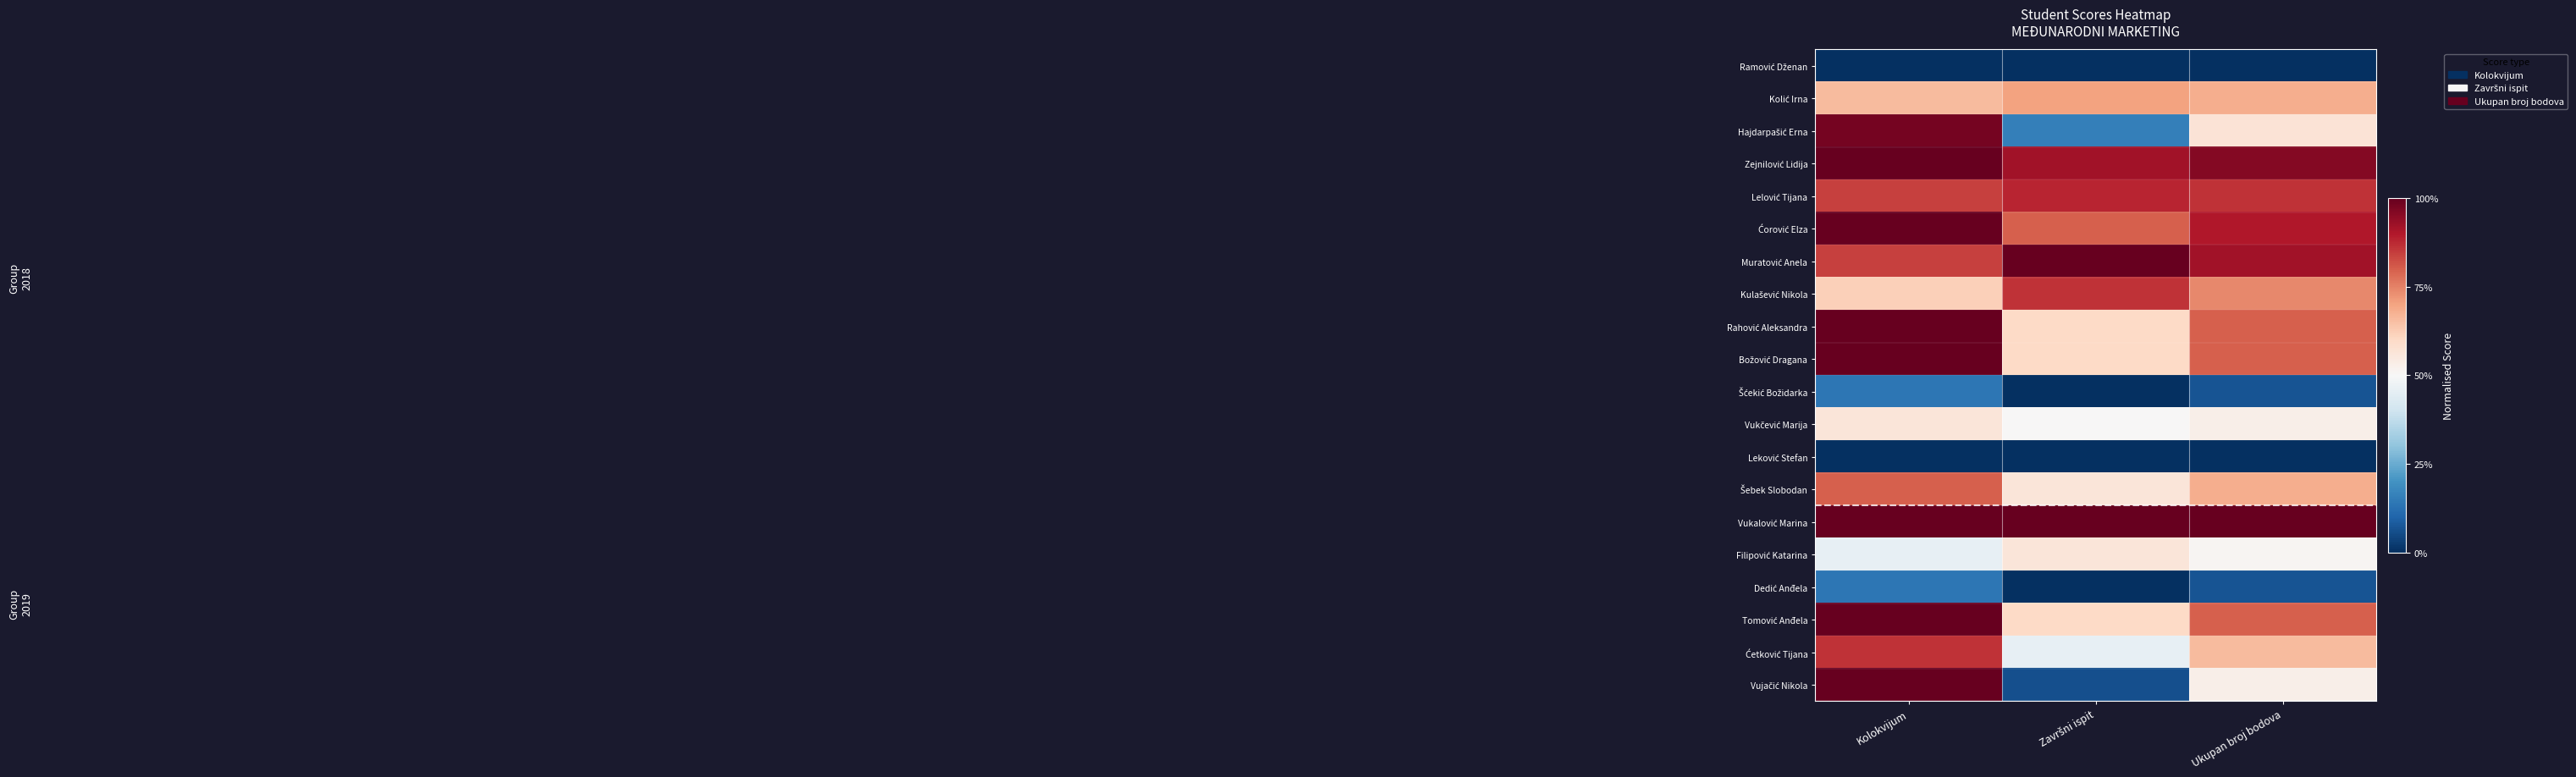

Which has a higher value, Završni ispit or Kolokvijum?

Završni ispit